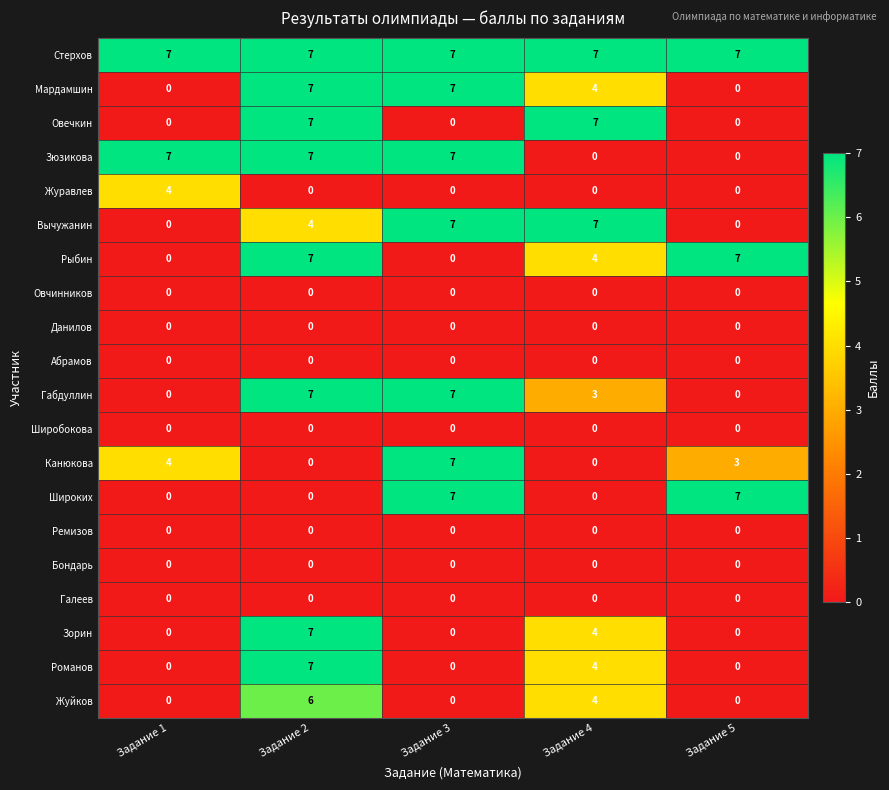

Is it true that Романов equals 0 at Задание 3?

True